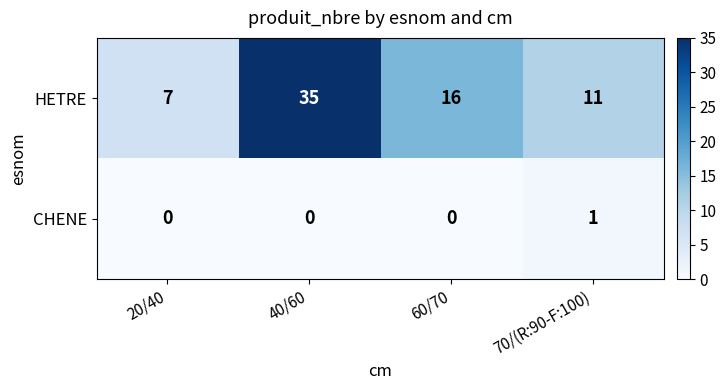

Rank the series by their maximum value, from highest to lowest.

HETRE, CHENE